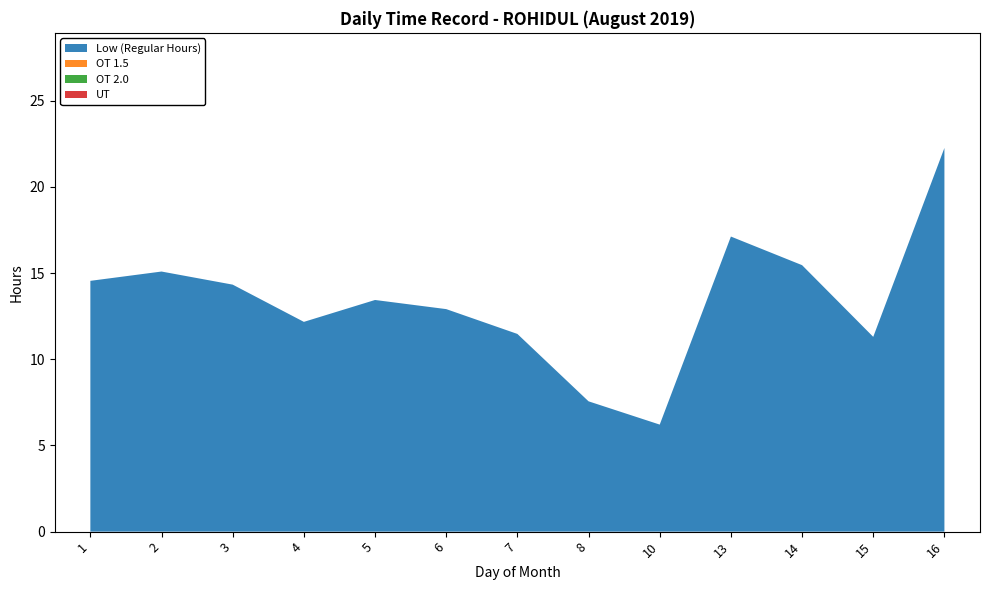

Reading left to right, list all the values displayed in this chart.

Low: 14.6	15.1	14.3	12.2	13.4	12.9	11.5	7.6	6.2	17.1	15.5	11.3	22.3
OT 1.5: 0.0	0.0	0.0	0.0	0.0	0.0	0.0	0.0	0.0	0.0	0.0	0.0	0.0
OT 2.0: 0.0	0.0	0.0	0.0	0.0	0.0	0.0	0.0	0.0	0.0	0.0	0.0	0.0
UT: 0.0	0.0	0.0	0.0	0.0	0.0	0.0	0.0	0.0	0.0	0.0	0.0	0.0